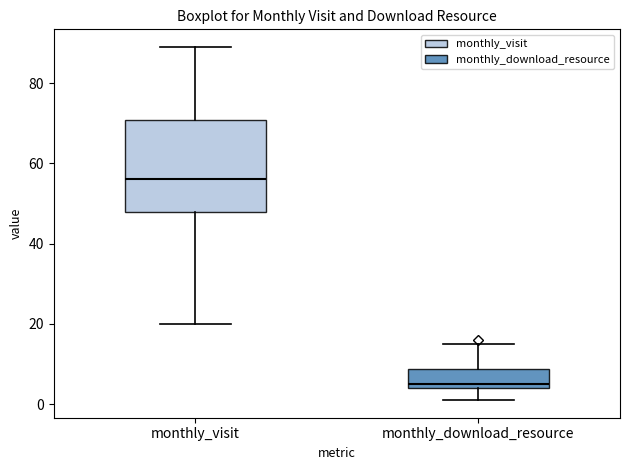

Reading left to right, read every box against the y-axis: the position of its median line, the range the box covers, and the ends of its whiskers. The values are not printed on the chart, so give them approximately, as read against the axis.

monthly_visit: median 56, box 48 to 70, whiskers 20 to 90
monthly_download_resource: median 6, box 4 to 8, whiskers 2 to 16